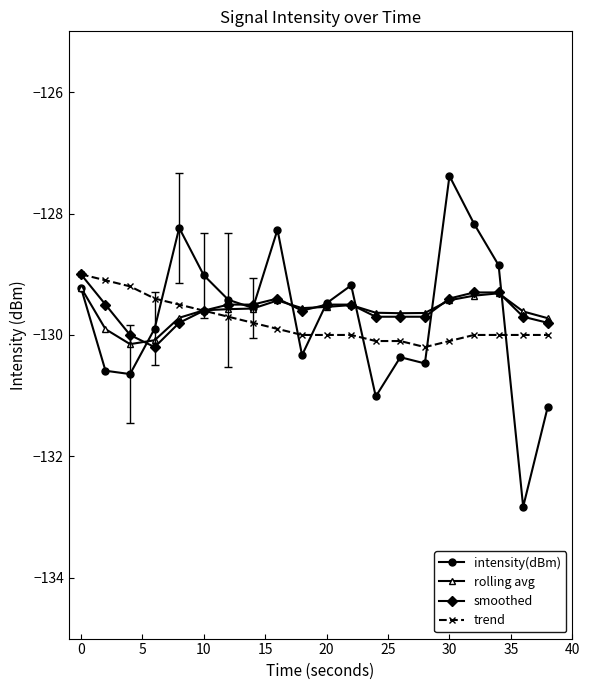

Which series ends up on top after the final intersection of trend and intensity(dBm)?

trend